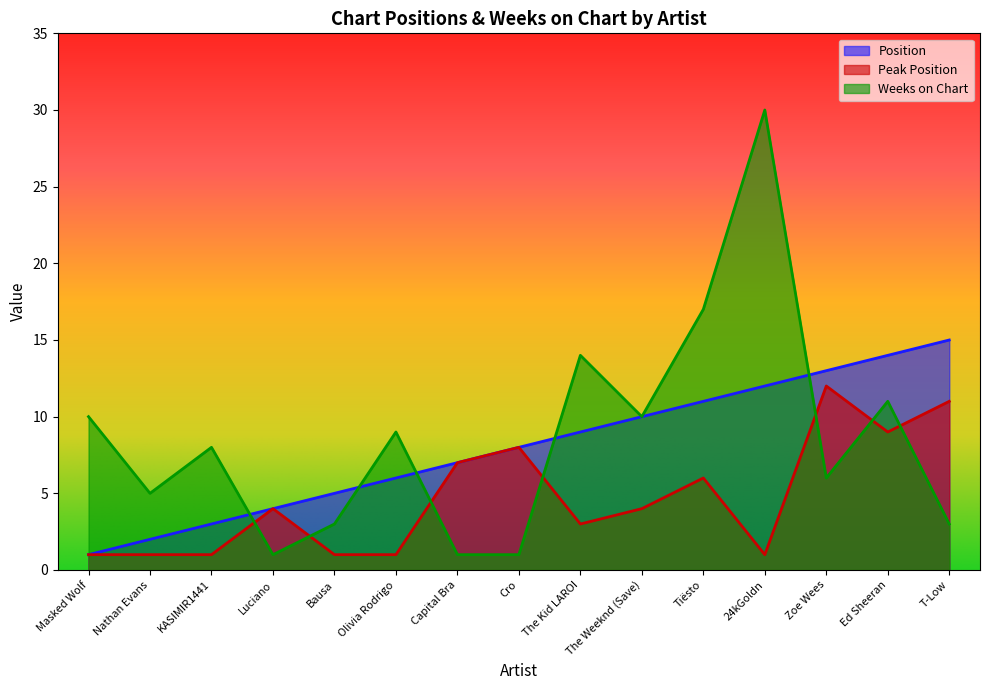

Where is the first local maximum for Weeks on Chart?

KASIMIR1441